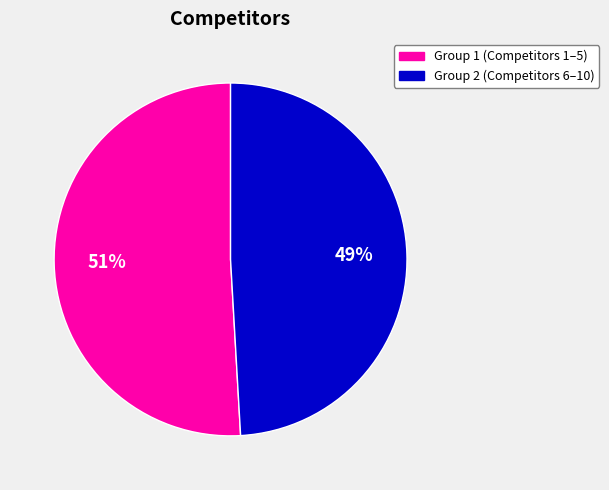

To the nearest percent, what is the average slice percentage?

50%